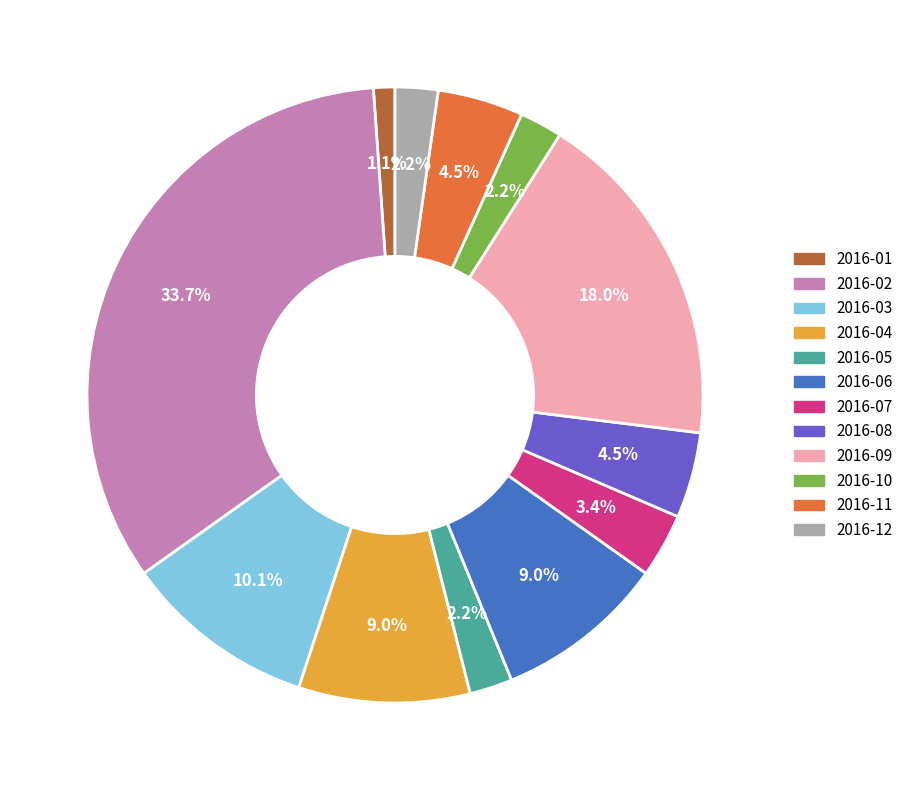

How many slices are in this pie chart?

12